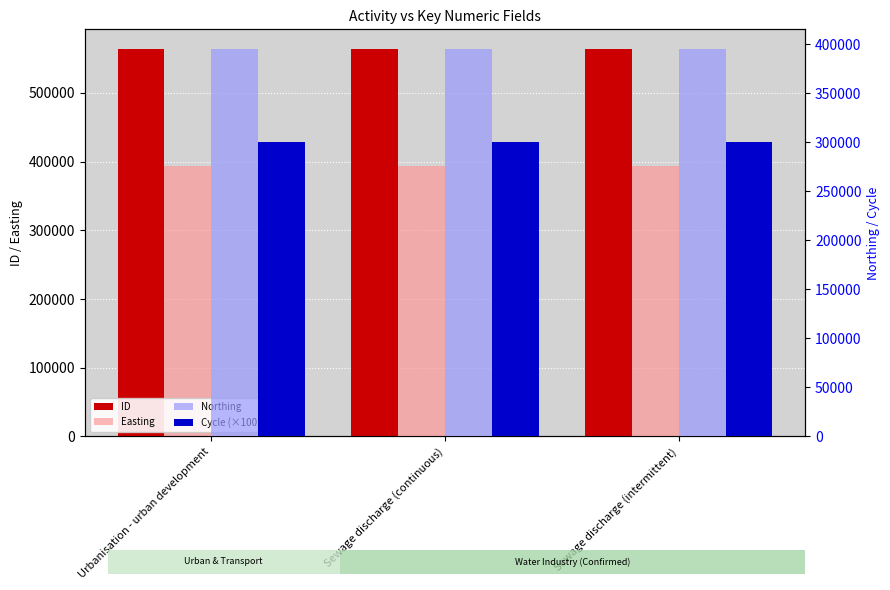

What is the value of the Easting bar at the 1st from the left?

393712